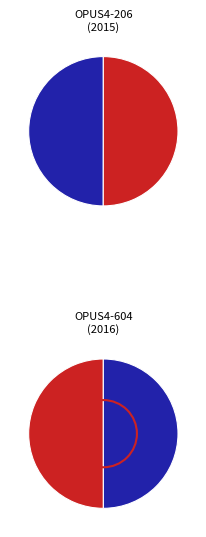

How many slices are in this pie chart?

2